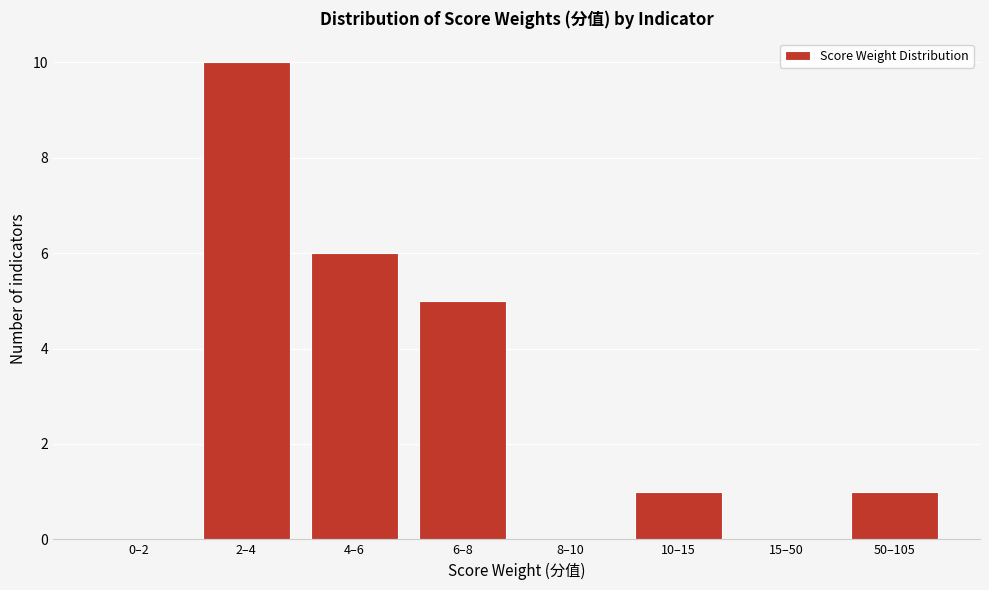

Reading left to right, transcribe all the data shown in this chart.

0–2=0	2–4=10	4–6=6	6–8=5	8–10=0	10–15=1	15–50=0	50–105=1